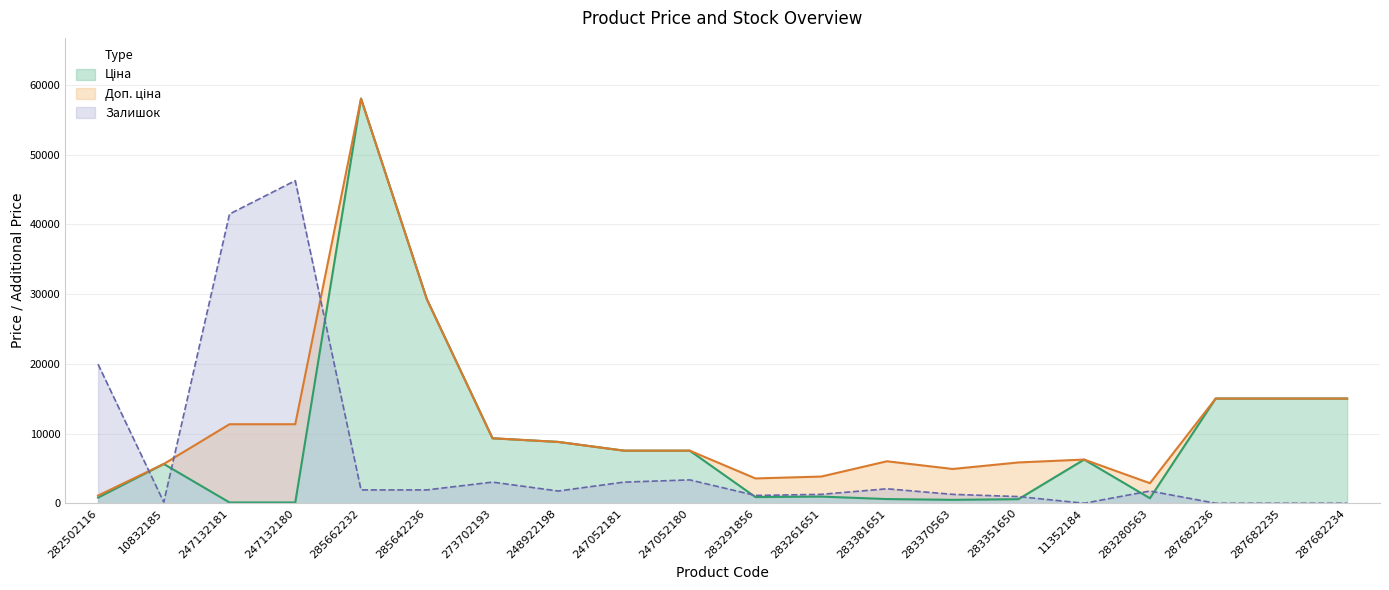

How many data points does each series have?

20